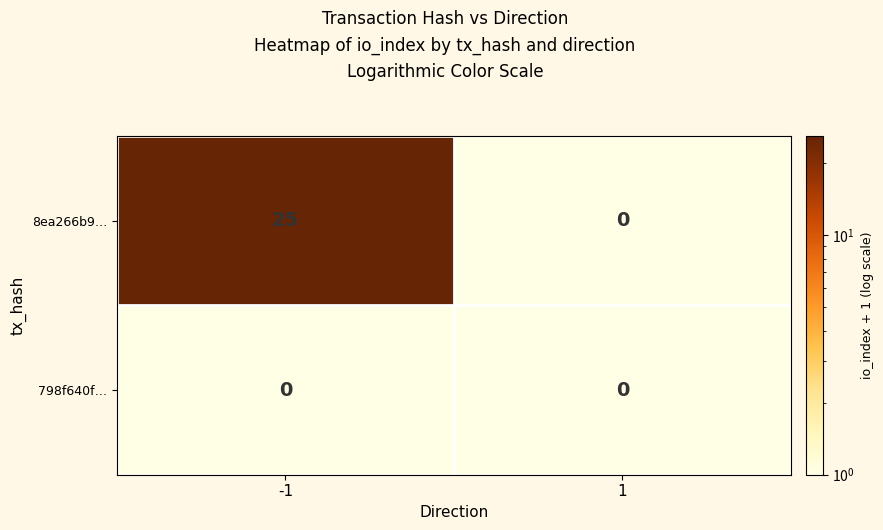

Is it true that 8ea266b9… equals 0 at 1?

True